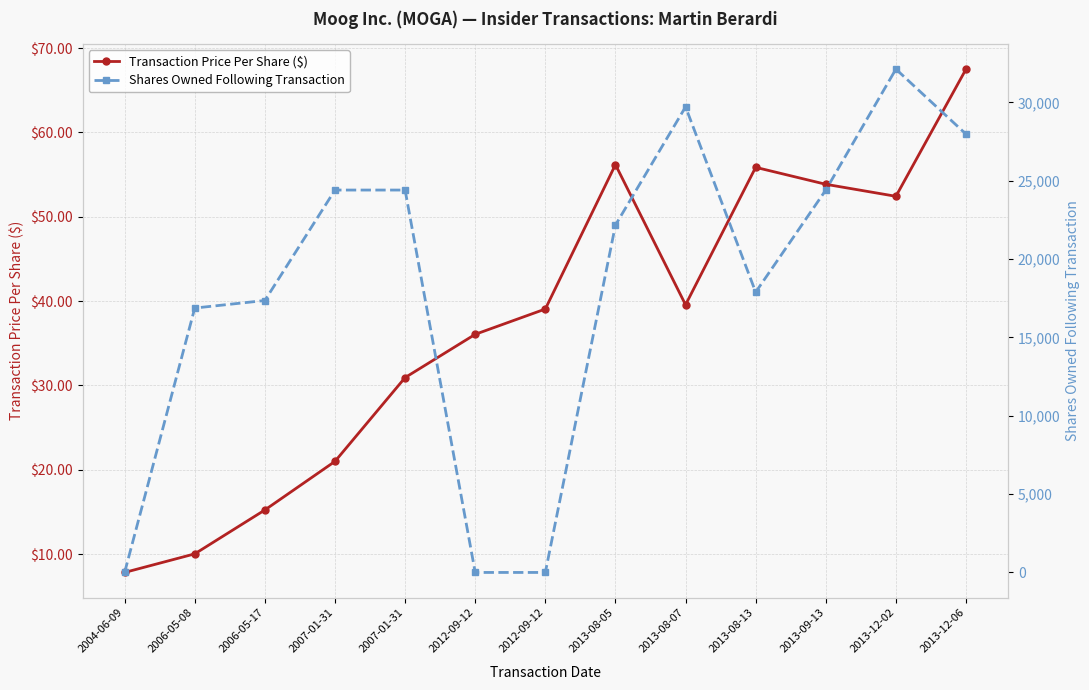

Where is the first local maximum for Shares Owned Following Transaction?

2013-08-07